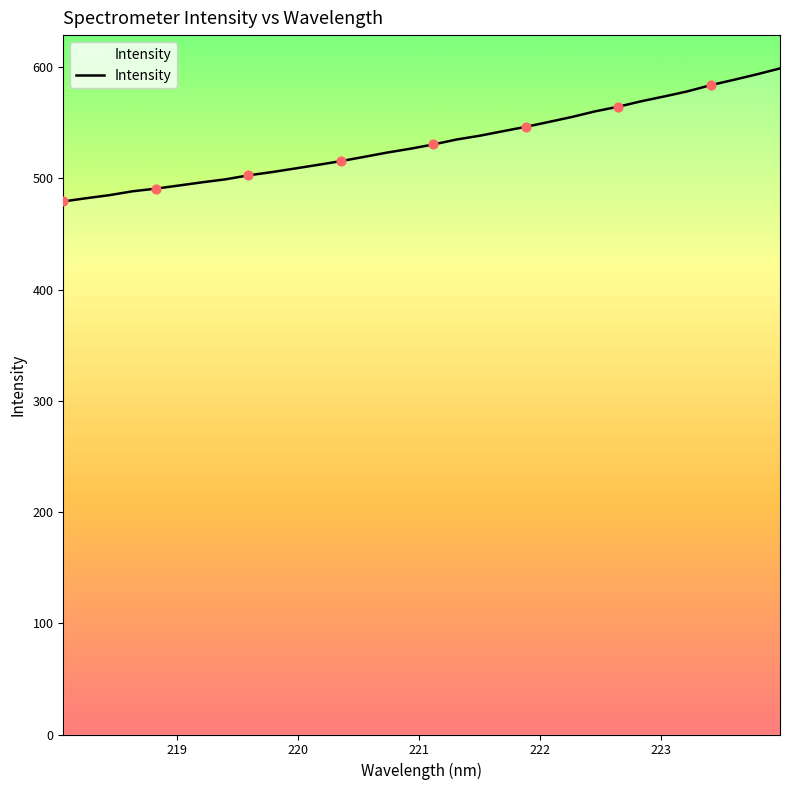

What is the minimum value shown in the chart?

479.2